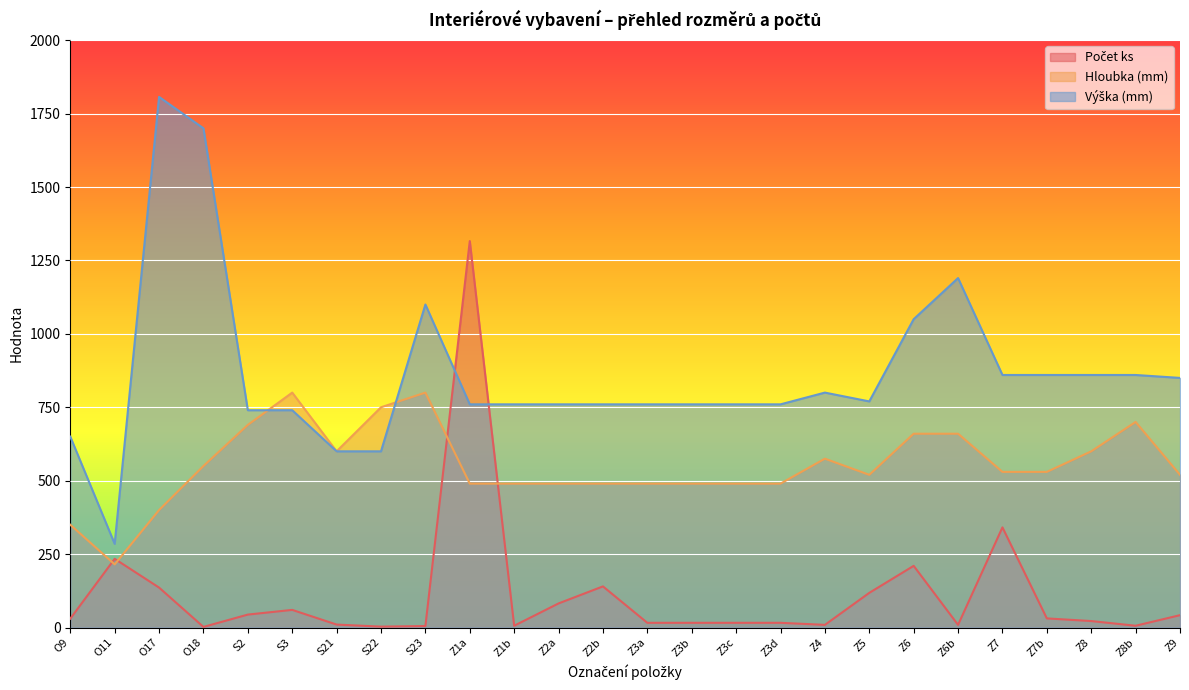

How many times do Počet ks and Hloubka (mm) cross each other?

4